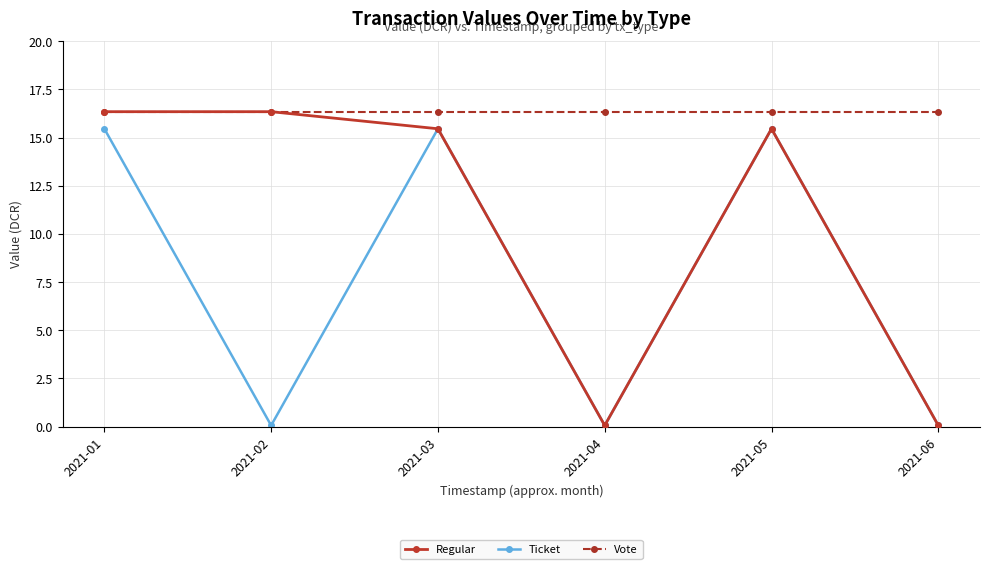

At which label does Ticket first exceed 15?

2021-01